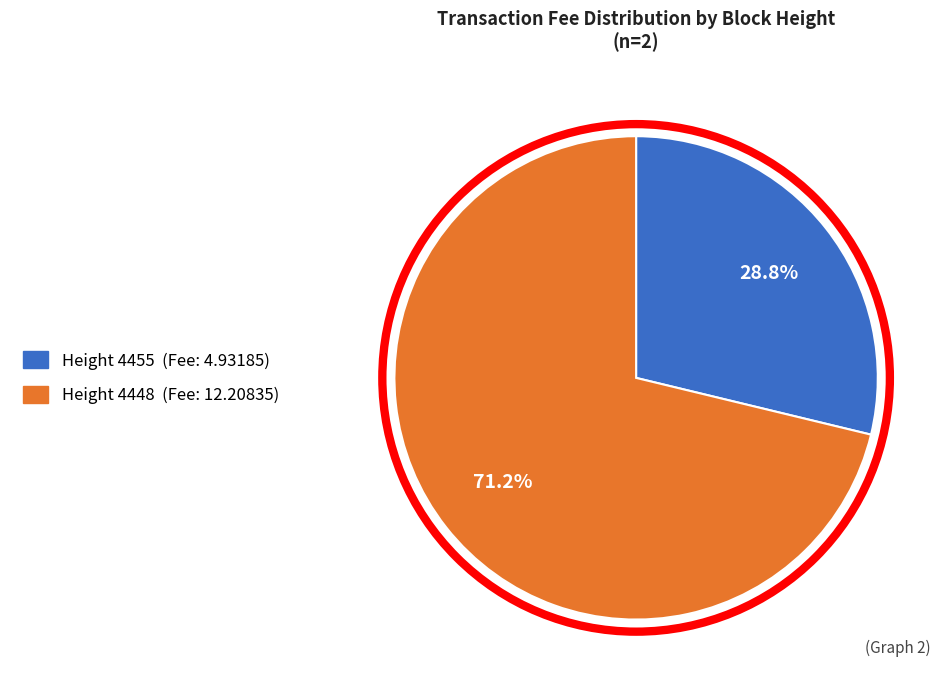

Does any single category account for the majority?

Yes